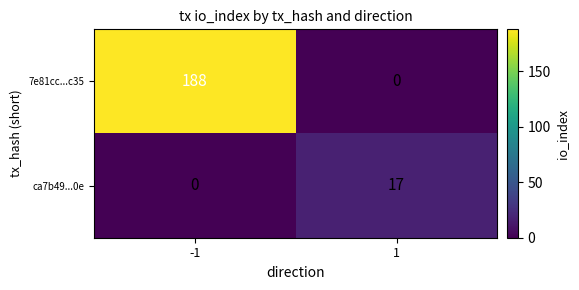

At which category is the sum across all series the highest?

-1